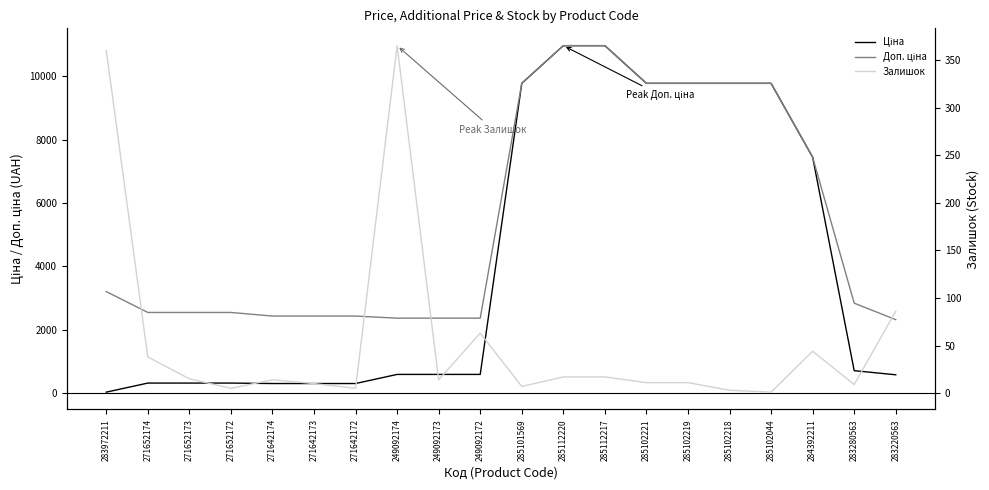

Which has a higher value, 285101569 or 271652173?

285101569